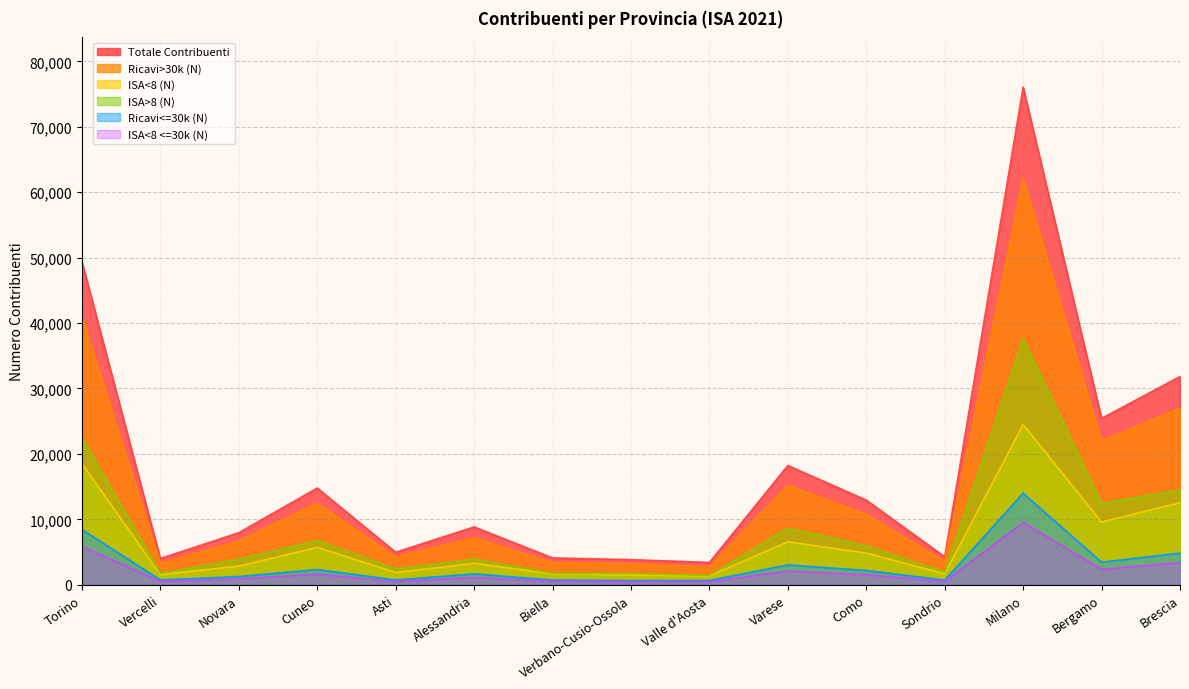

Where does the ISA>8 (N) series first go above 3912?

Torino